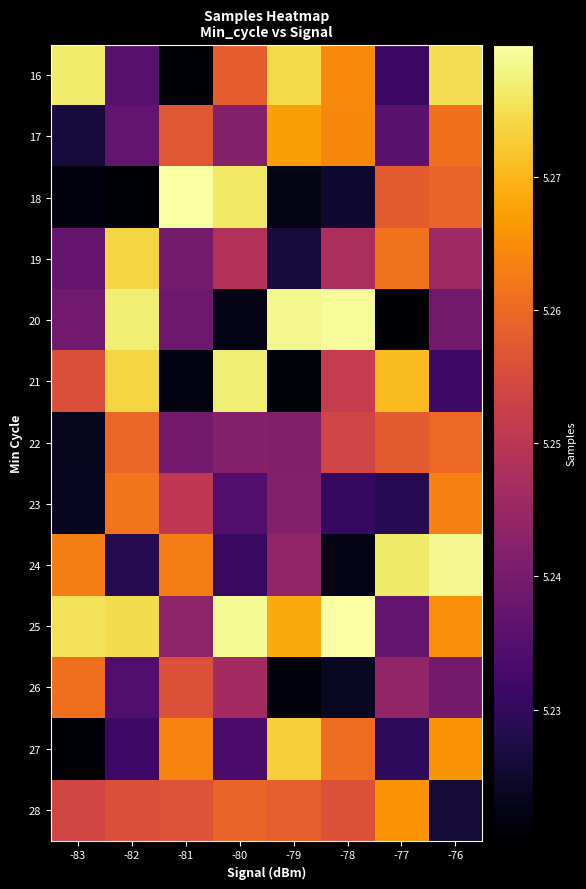

At how many categories does at least one series exceed 5229312?

8